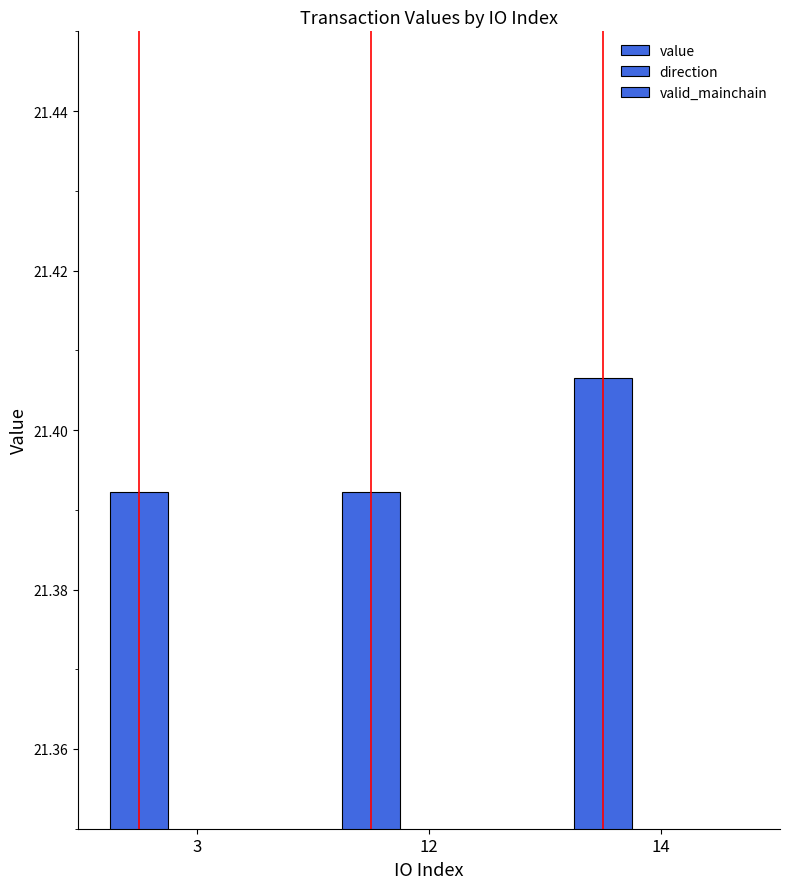

Which has a higher value, 14 or 12?

14